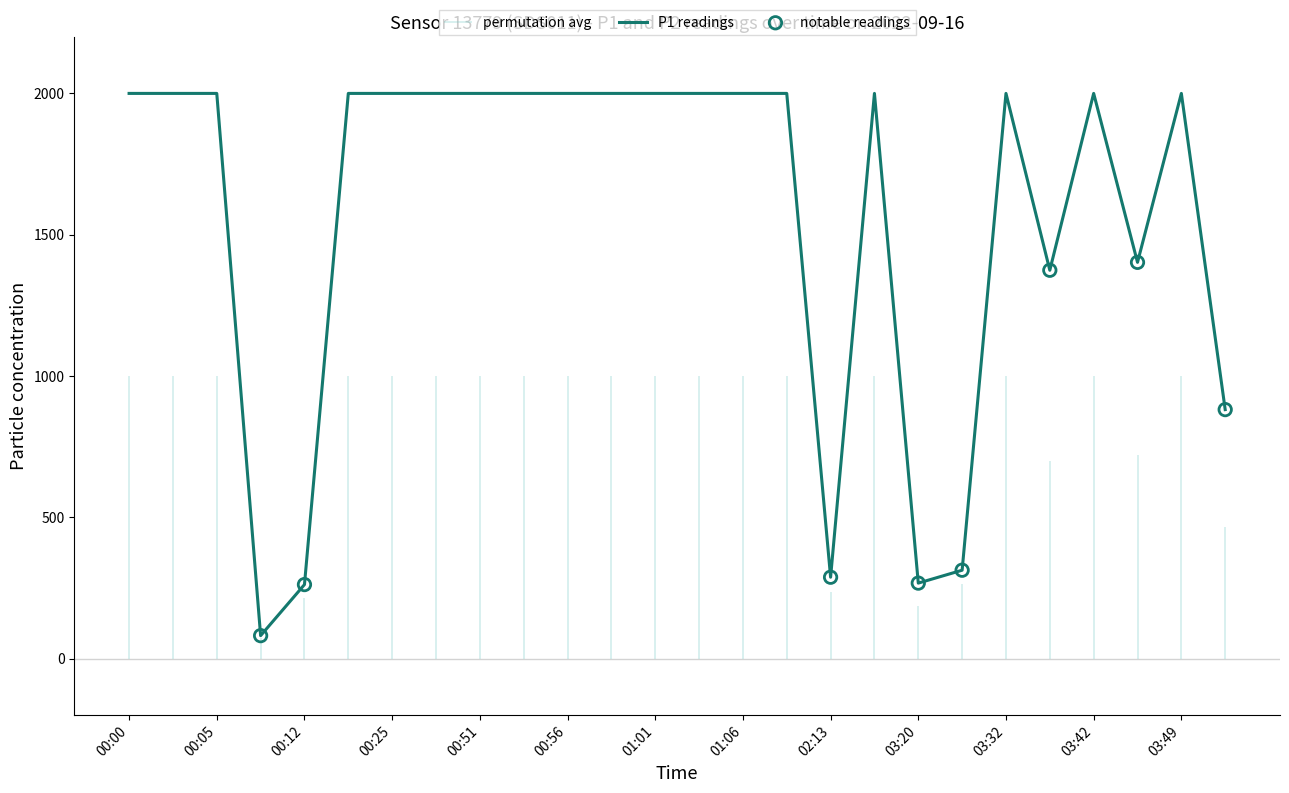

Approximately how many times larger is the value at 00:25 compared to 00:59?

1.0